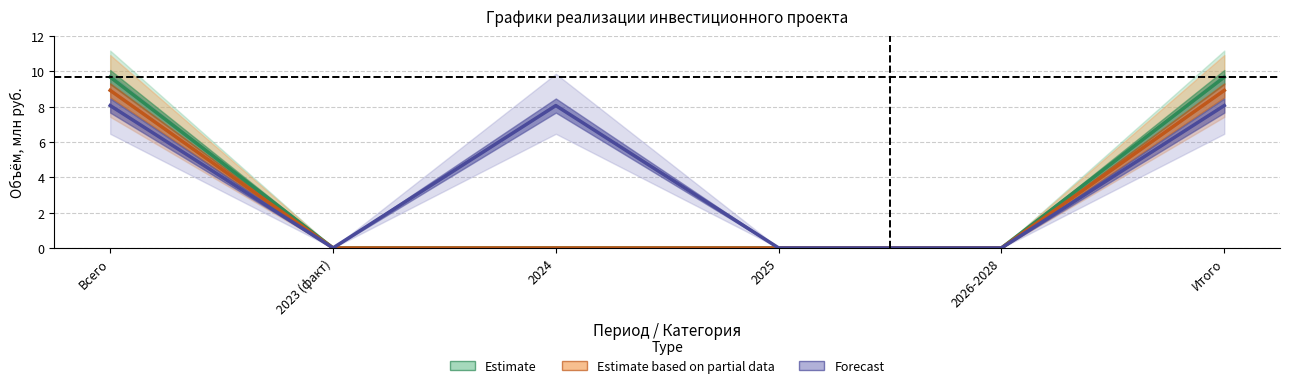

What position from the right is 2023 (факт)?

5